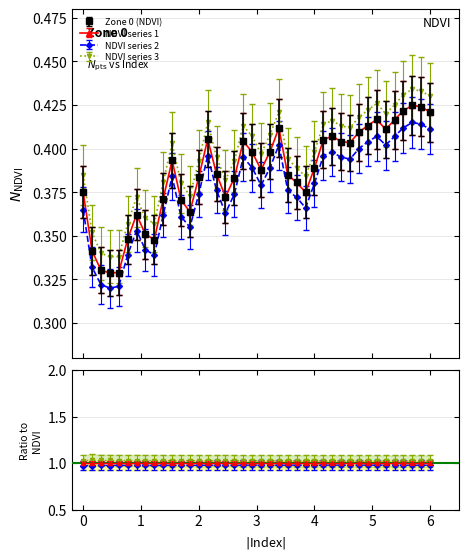

How many distinct data groups are displayed?

4